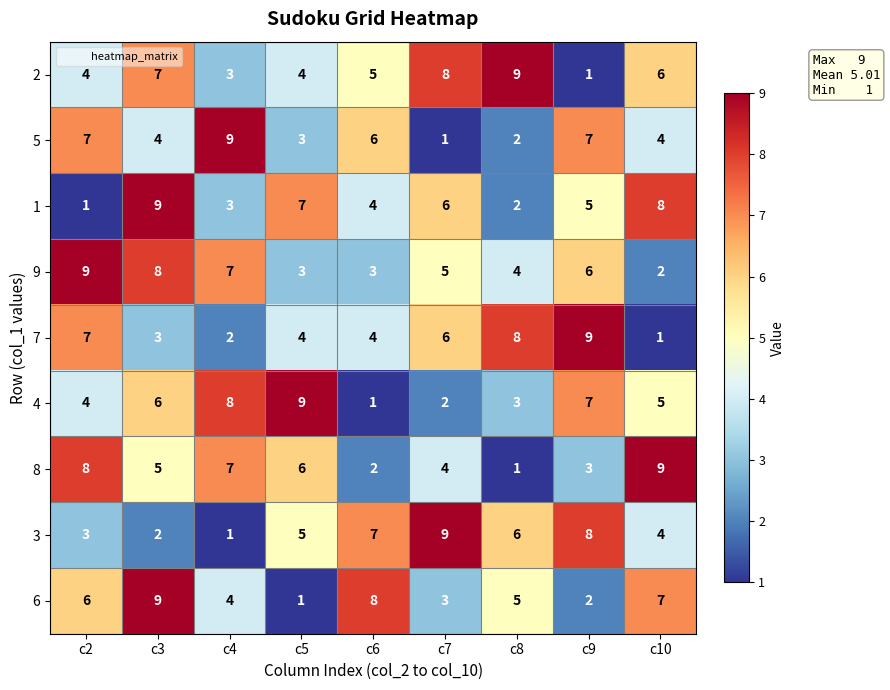

What is the sum of the 6 values at c7 and c5?

4